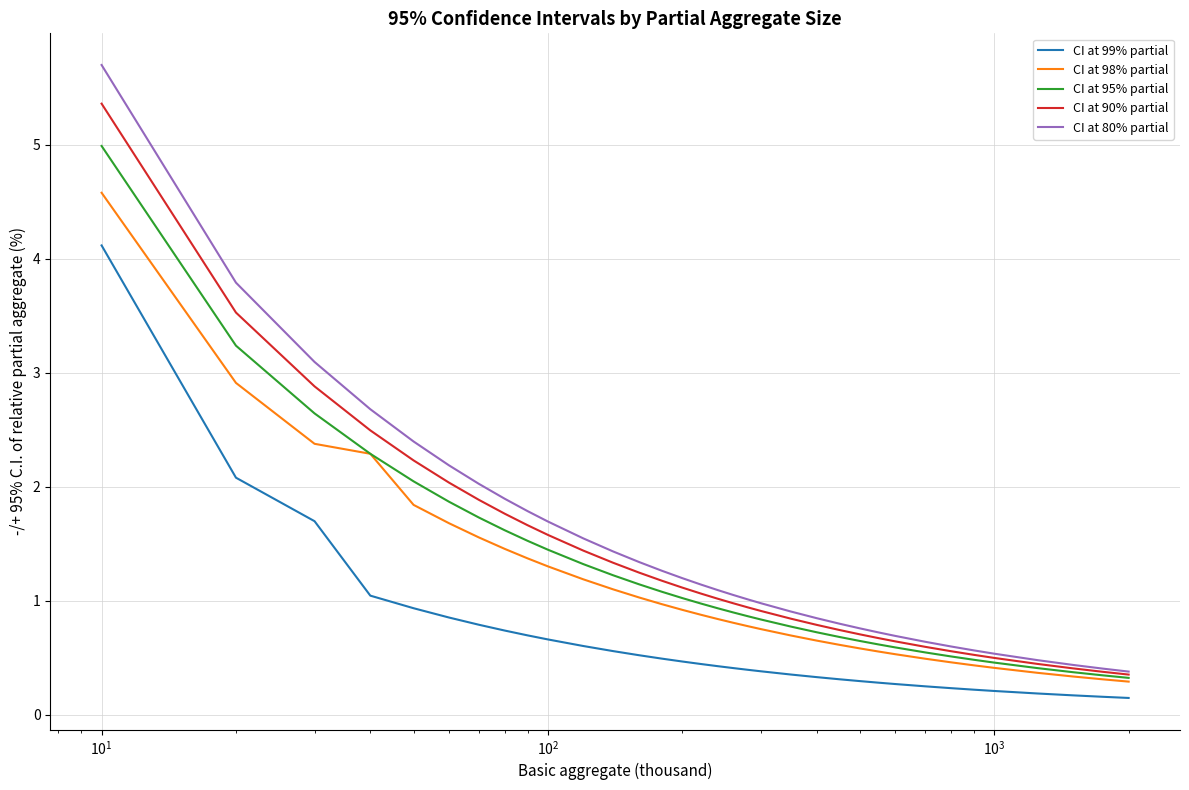

Which series has the widest spread of values?

CI at 80% partial